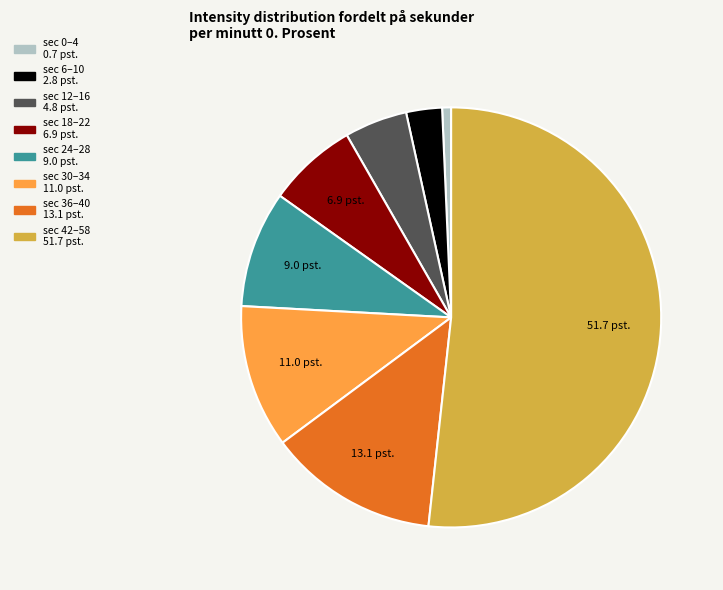

Does any single category account for the majority?

Yes